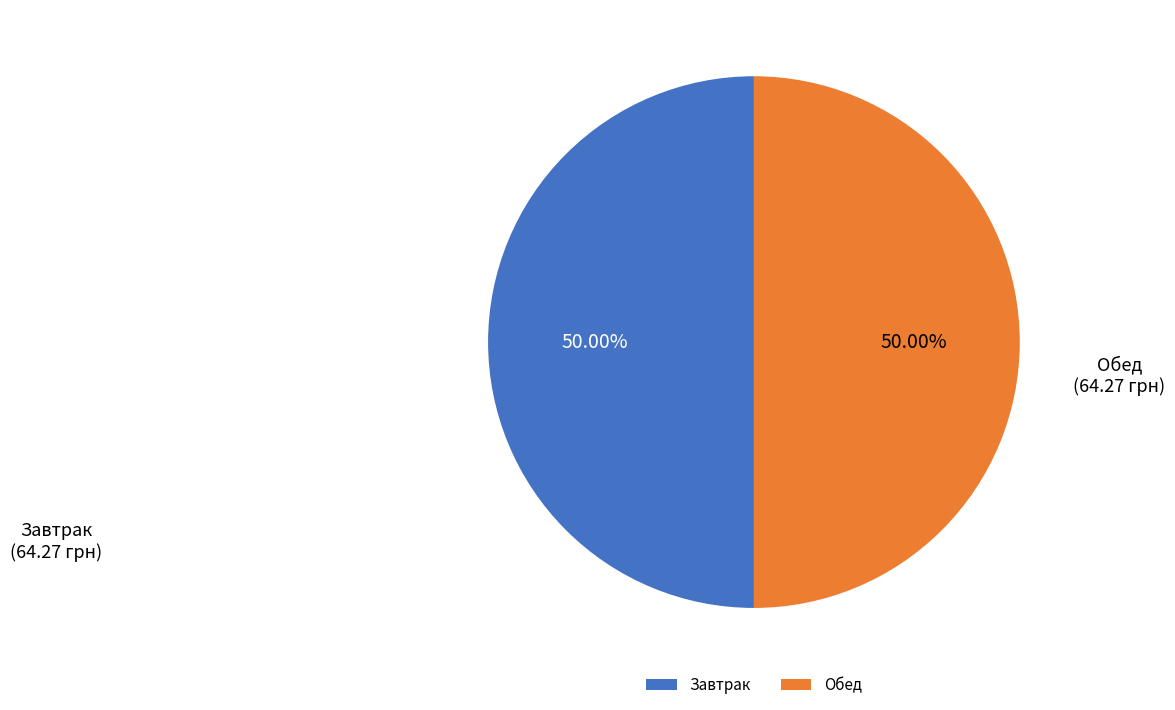

Approximately how many times larger is the value at Завтрак compared to Обед?

1.0